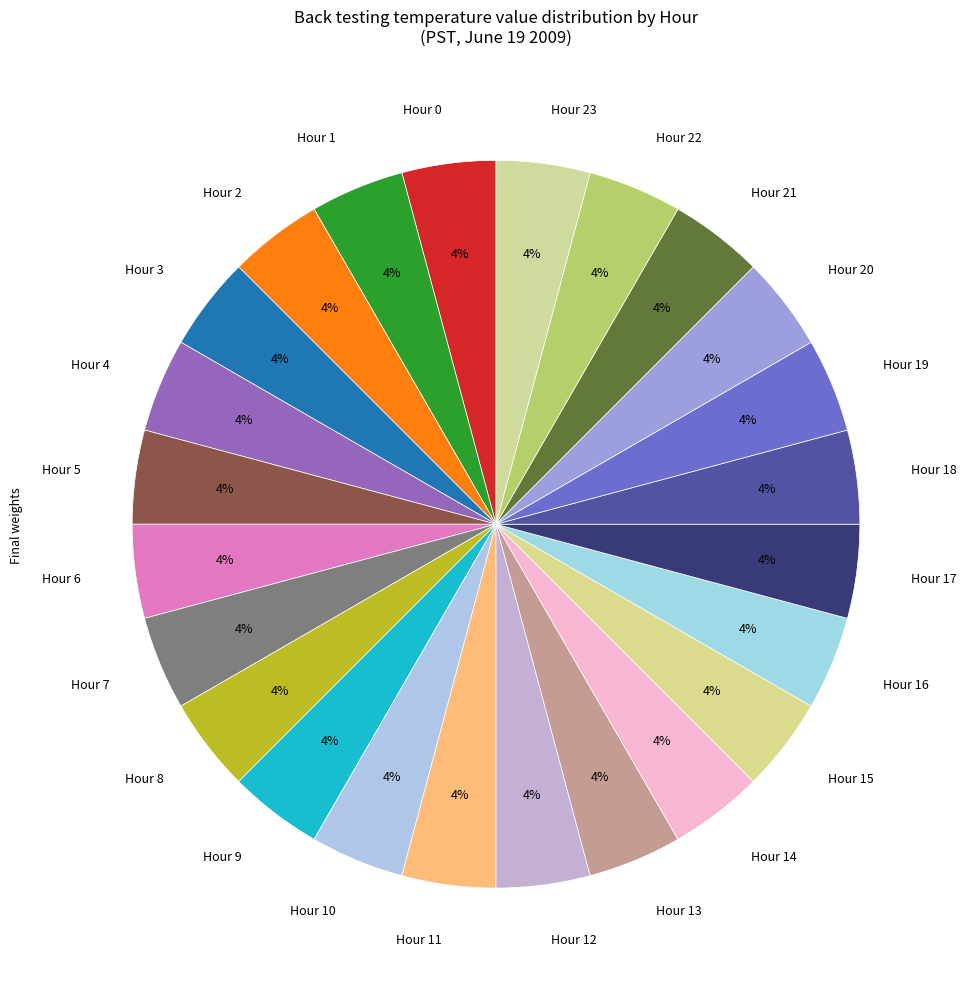

The Hour 19 slice represents 4% of the pie. True or false?

True